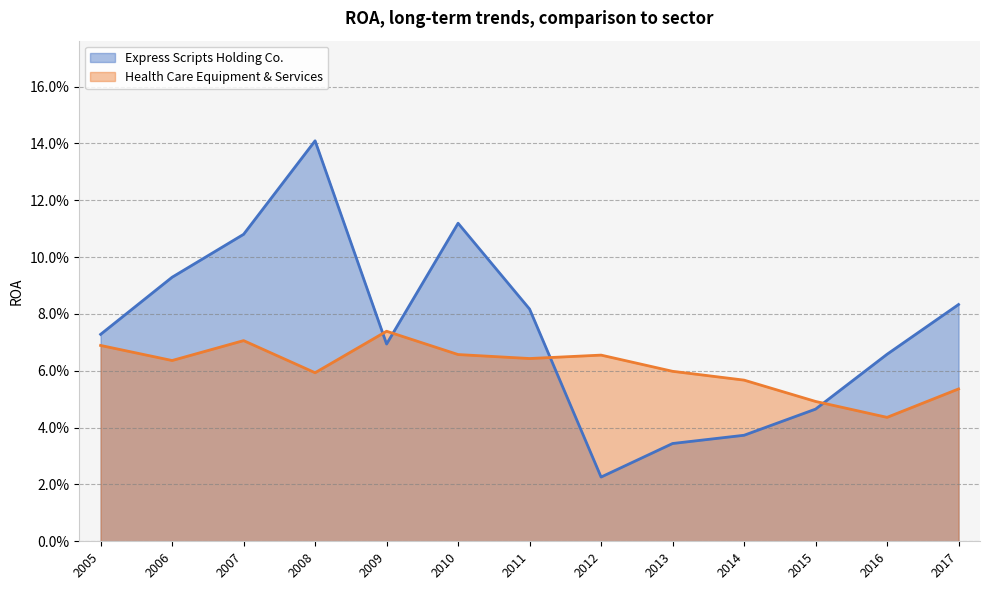

Between 2013 and 2009, which series saw the biggest shift?

Express Scripts Holding Co.